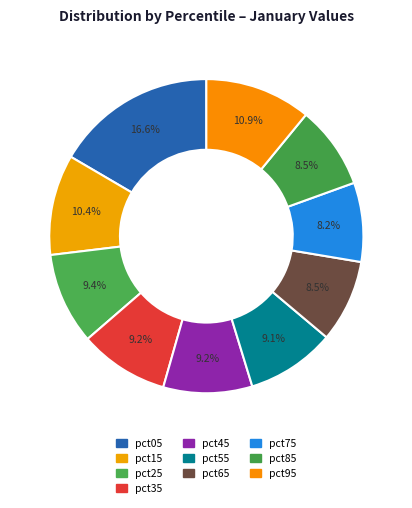

Is there any slice that represents more than half of the pie?

No